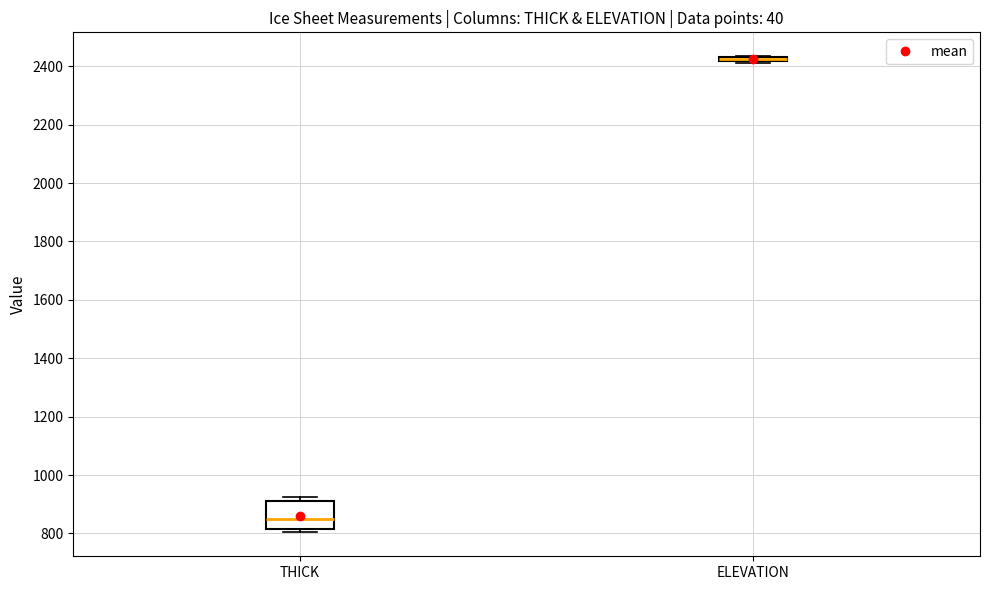

Where is the upper edge of the box for ELEVATION on the y-axis? The values are not printed on the chart, so give them approximately, as read against the axis.

2440